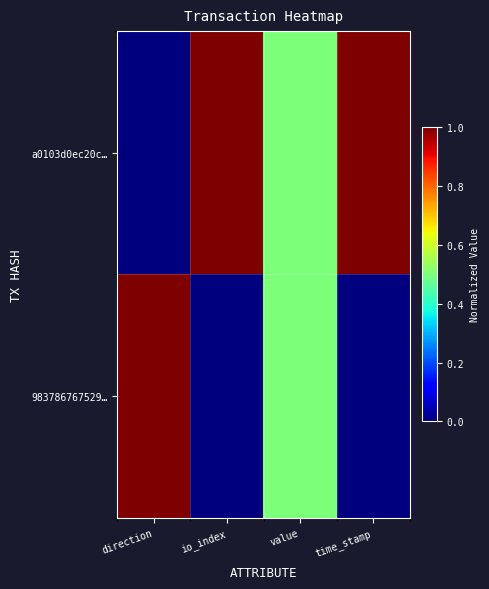

Reading right to left, extract all data points from this chart.

a0103d0ec20c…: time_stamp=1.0	value=0.5	io_index=1.0	direction=0.0
983786767529…: time_stamp=0.0	value=0.5	io_index=0.0	direction=1.0